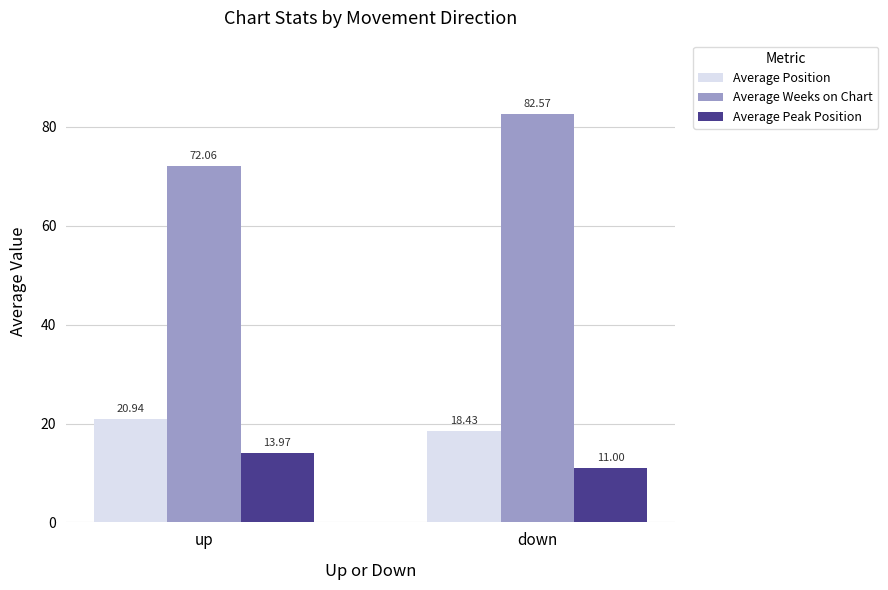

How many series are shown in this chart?

3